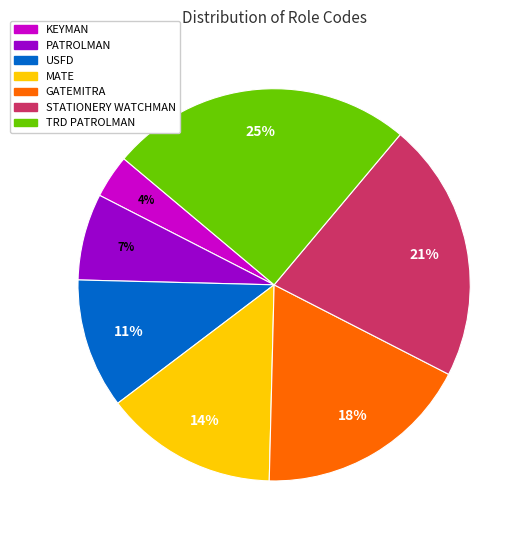

To the nearest percent, what is the difference between the largest and smallest slice percentages?

21%